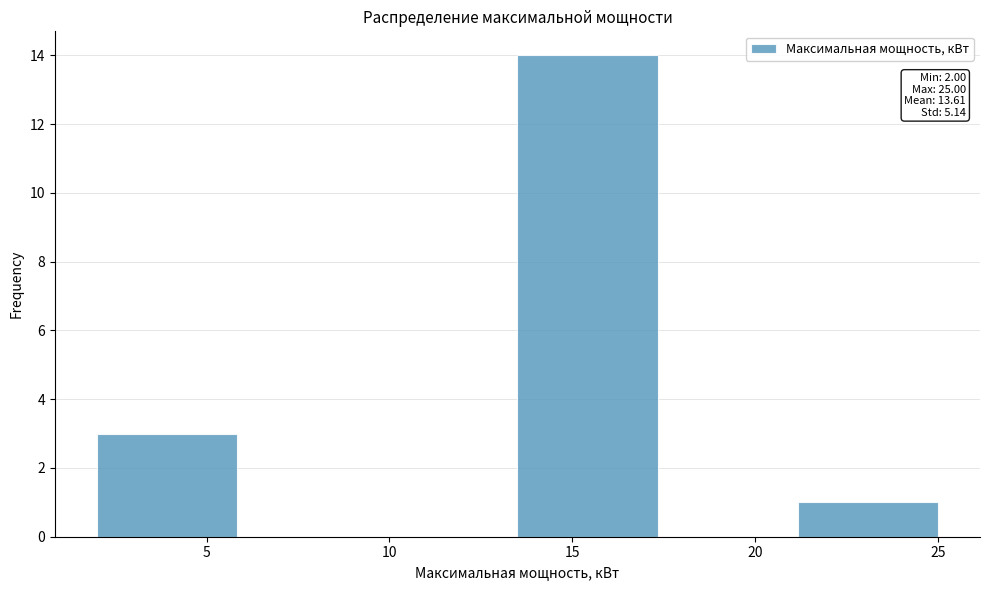

Which range on the x-axis has the tallest bar?

13.5 to 17.5